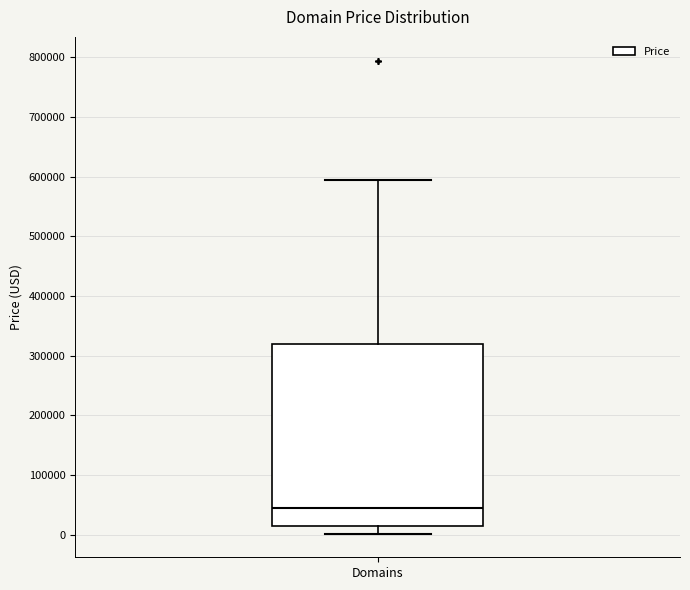

Transcribe this box plot: give where the median line is, the range the box spans, and where the two whiskers end, as read against the y-axis. The values are not printed on the chart, so give them approximately, as read against the axis.

median 40000, box 10000 to 320000, whiskers 0 to 590000